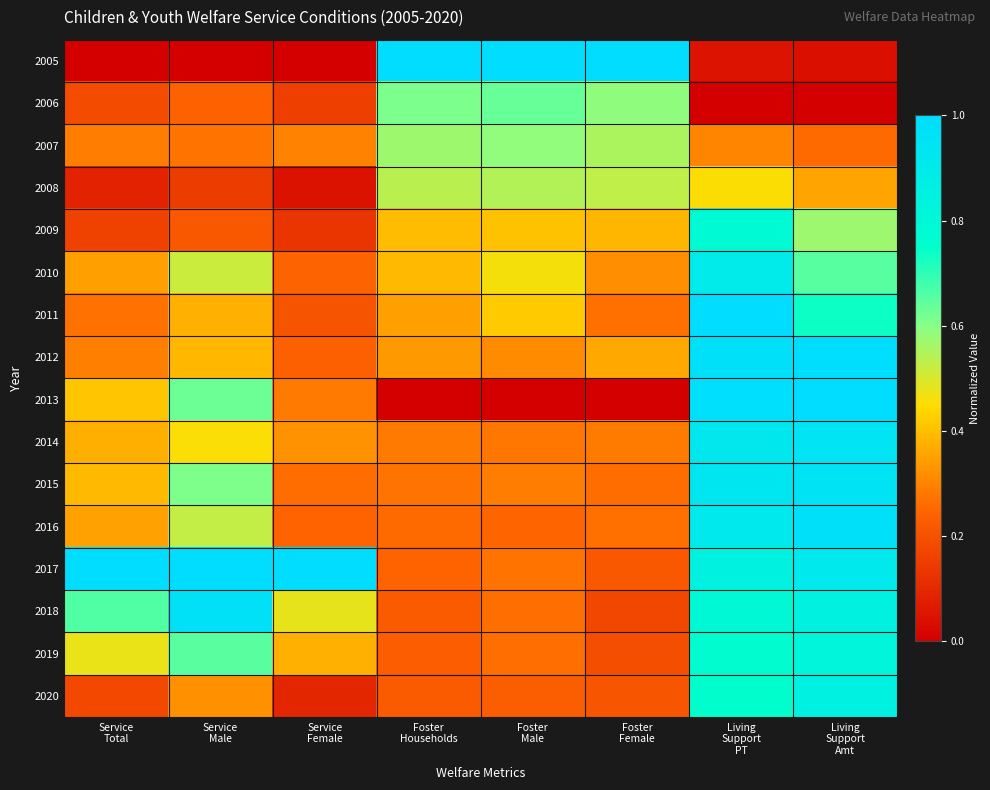

Rank the series by their maximum value, from lowest to highest.

2008, 2007, 2006, 2009, 2019, 2020, 2010, 2014, 2015, 2018, 2016, 2012, 2005, 2011, 2013, 2017